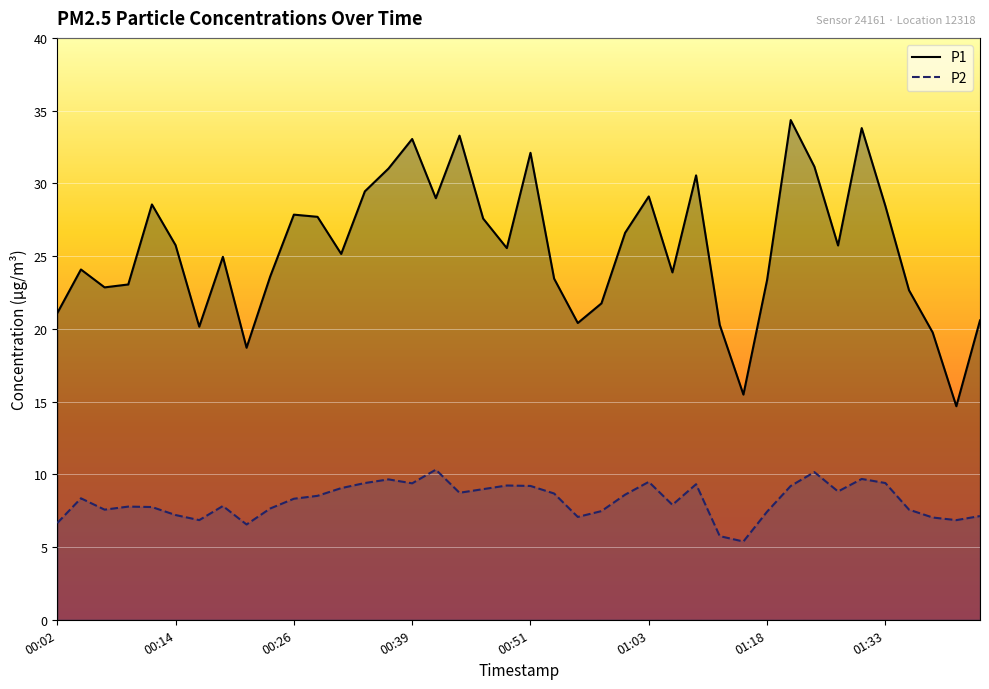

What is the greatest value displayed?

34.4